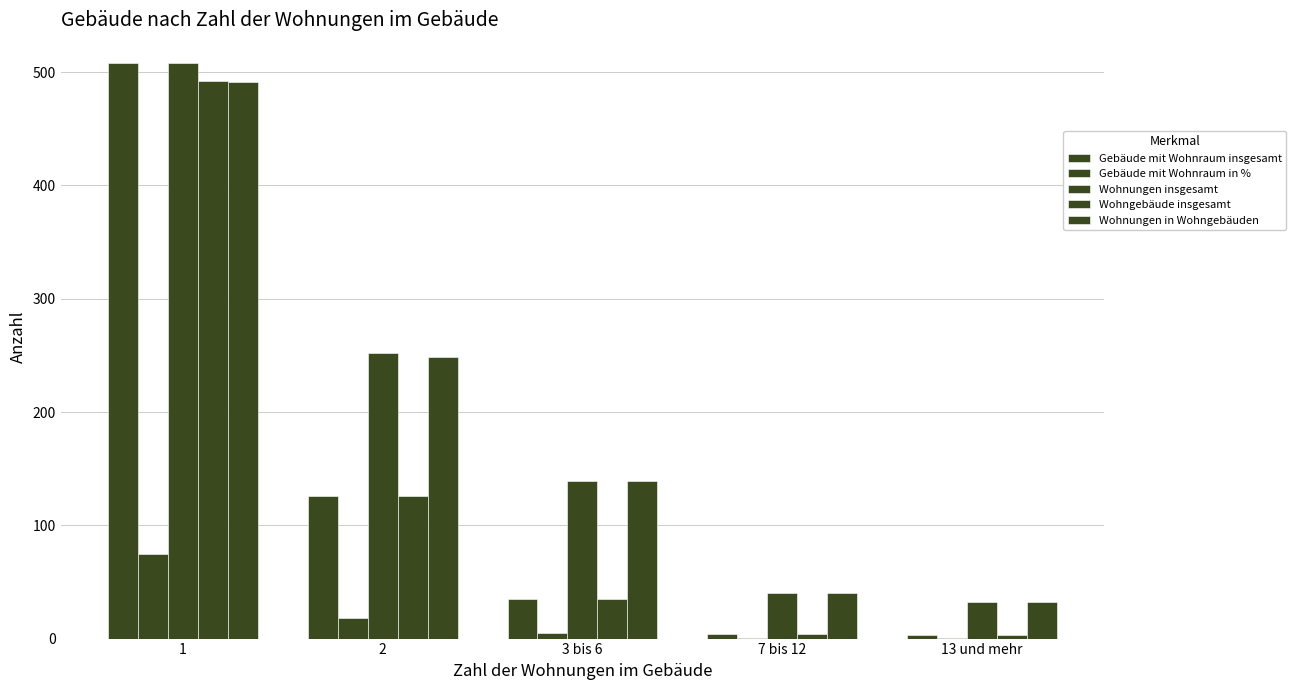

What is the spread (max minus min) of values at 7 bis 12?

39.4